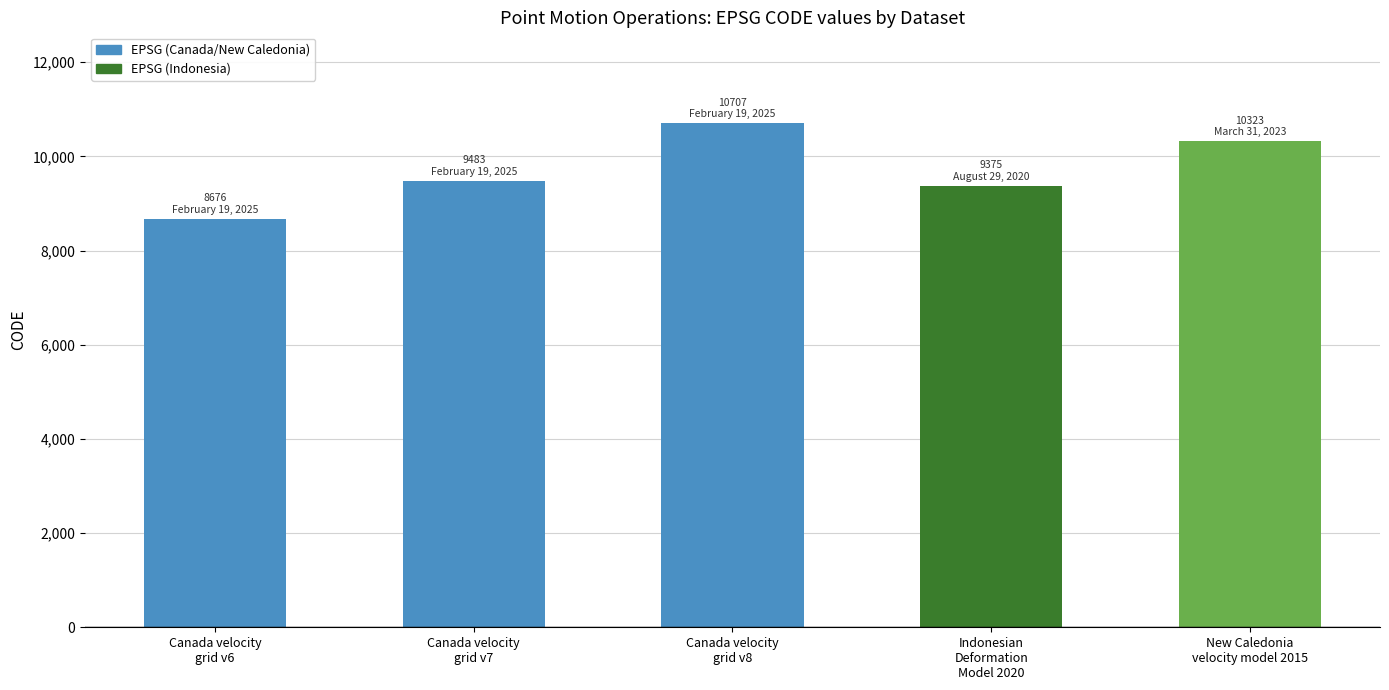

True or false: the data shows 9375 at Indonesian
Deformation
Model 2020.

True